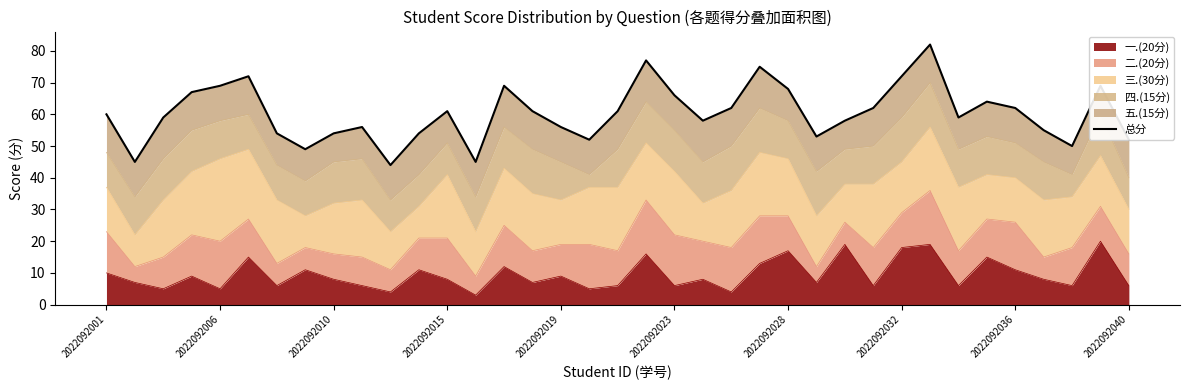

True or false: 一.(20分) has a value of 2 at 2022092040.

False